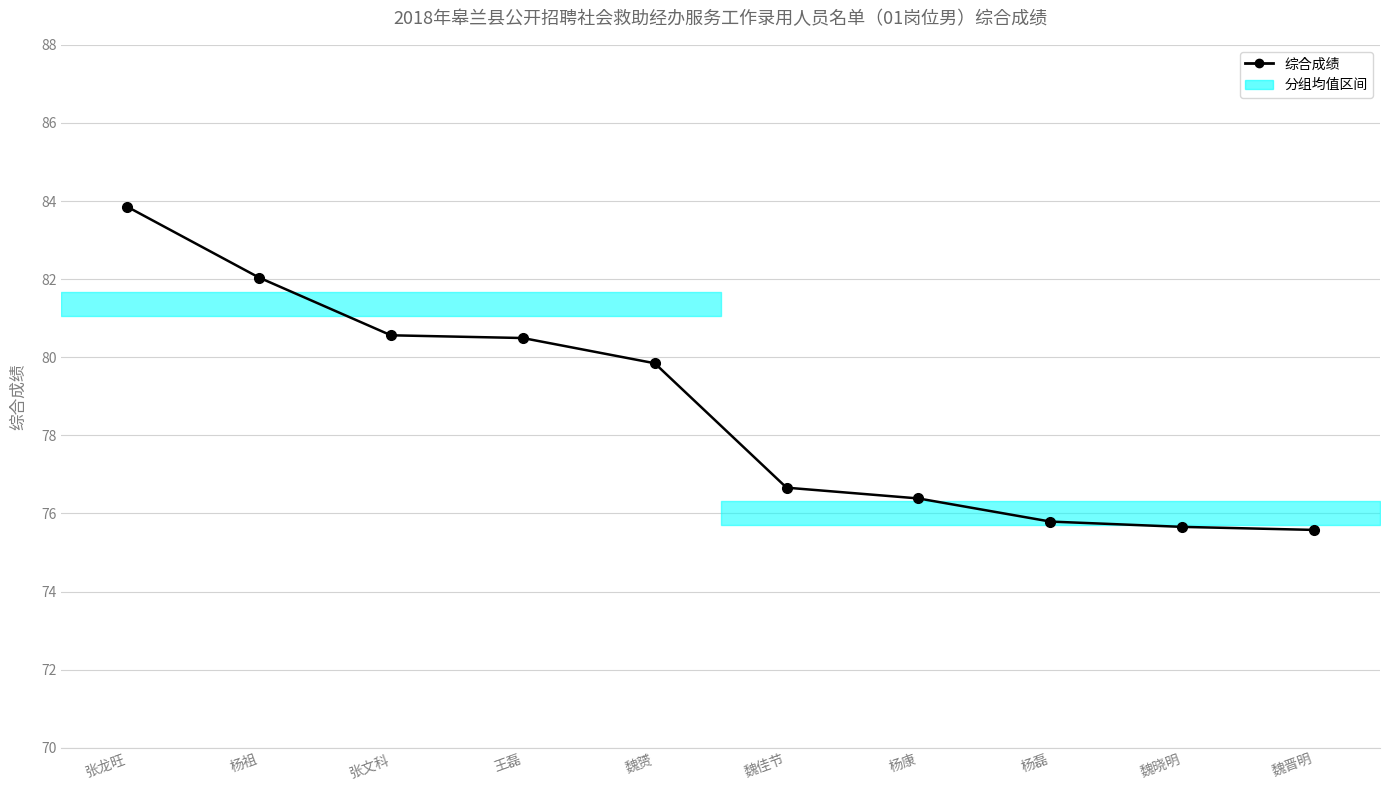

At which label does the data first exceed 79?

张龙旺